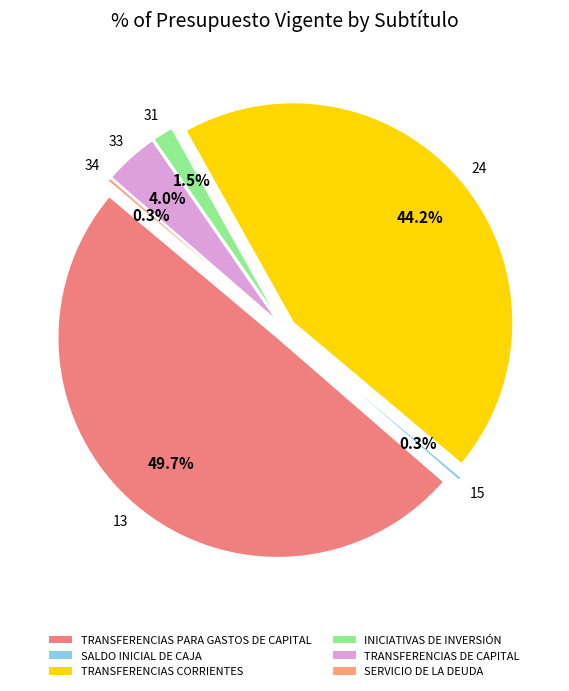

Rank the categories by value from highest to lowest.

TRANSFERENCIAS PARA GASTOS DE CAPITAL, TRANSFERENCIAS CORRIENTES, TRANSFERENCIAS DE CAPITAL, INICIATIVAS DE INVERSIÓN, SALDO INICIAL DE CAJA, SERVICIO DE LA DEUDA